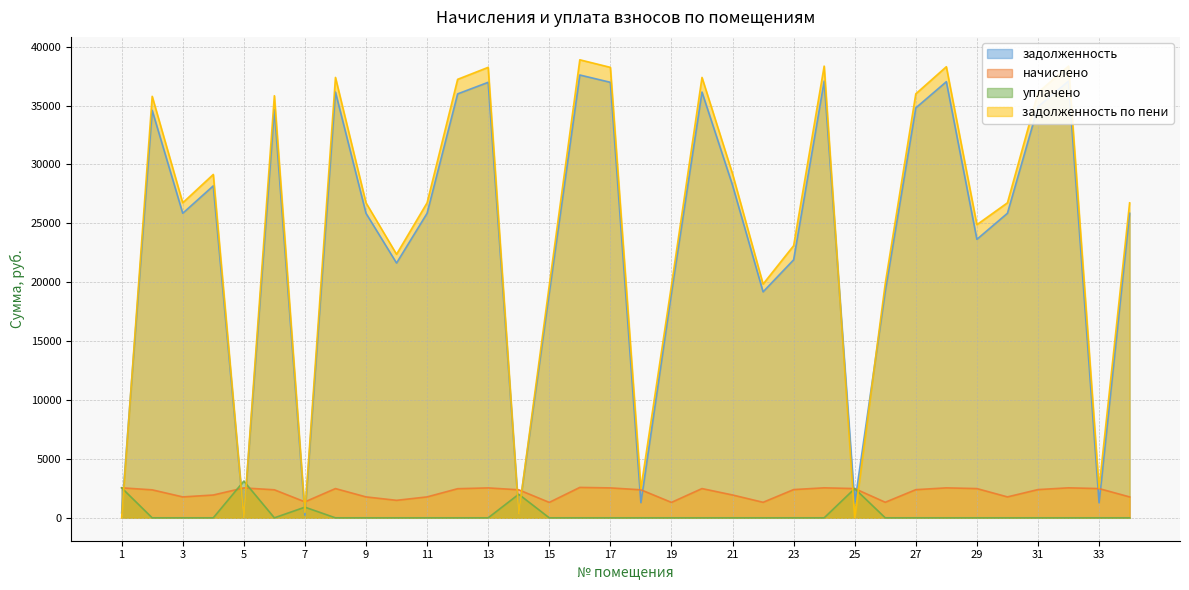

What is the total value across all series at 10?

45487.4